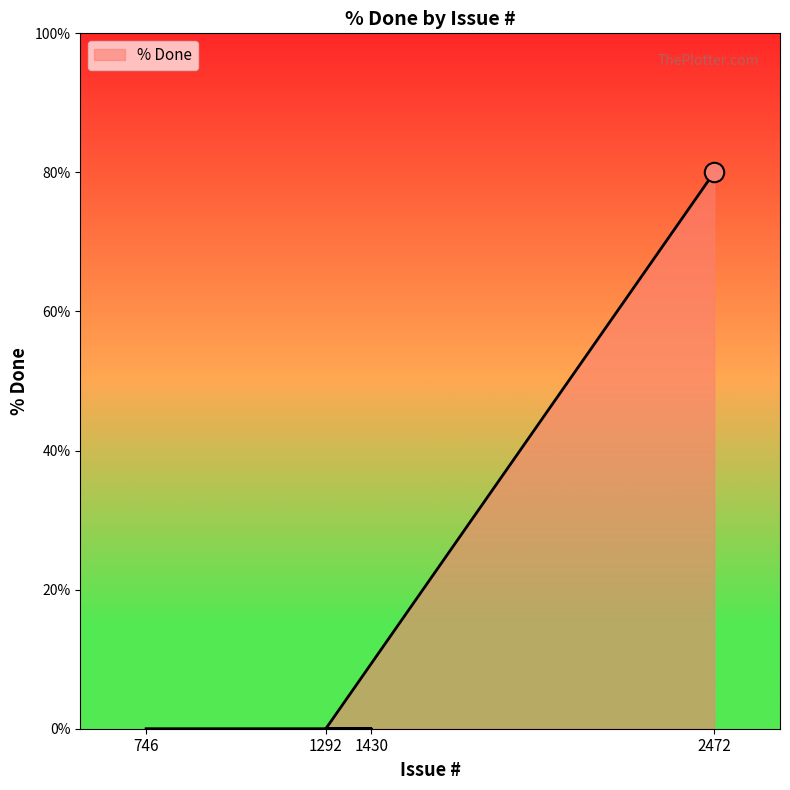

How many lines are shown in the chart?

1